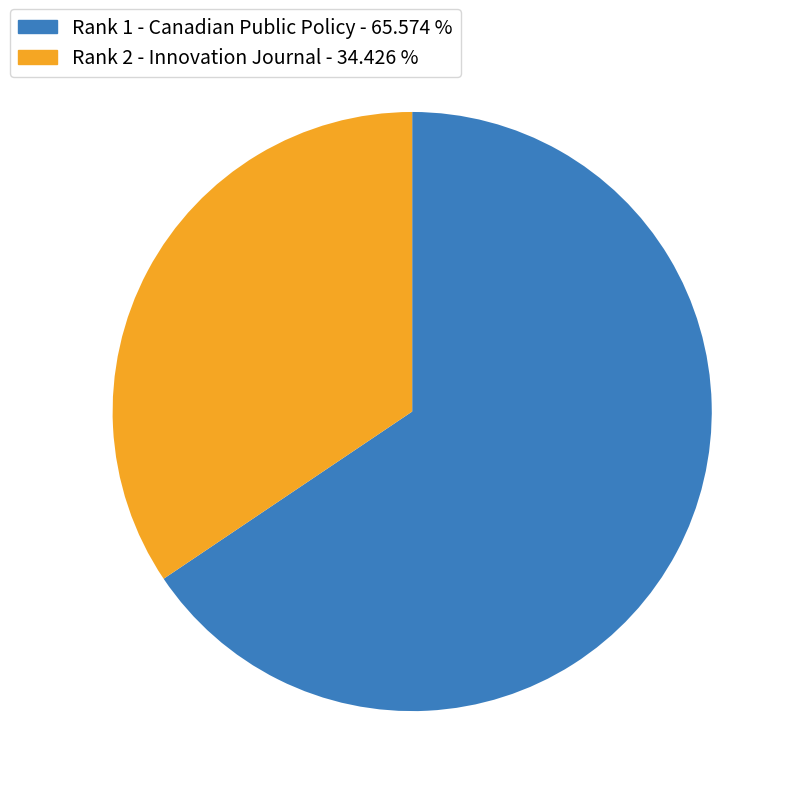

Rank the categories by value from lowest to highest.

Rank 2 - Innovation Journal - 34.426 %, Rank 1 - Canadian Public Policy - 65.574 %